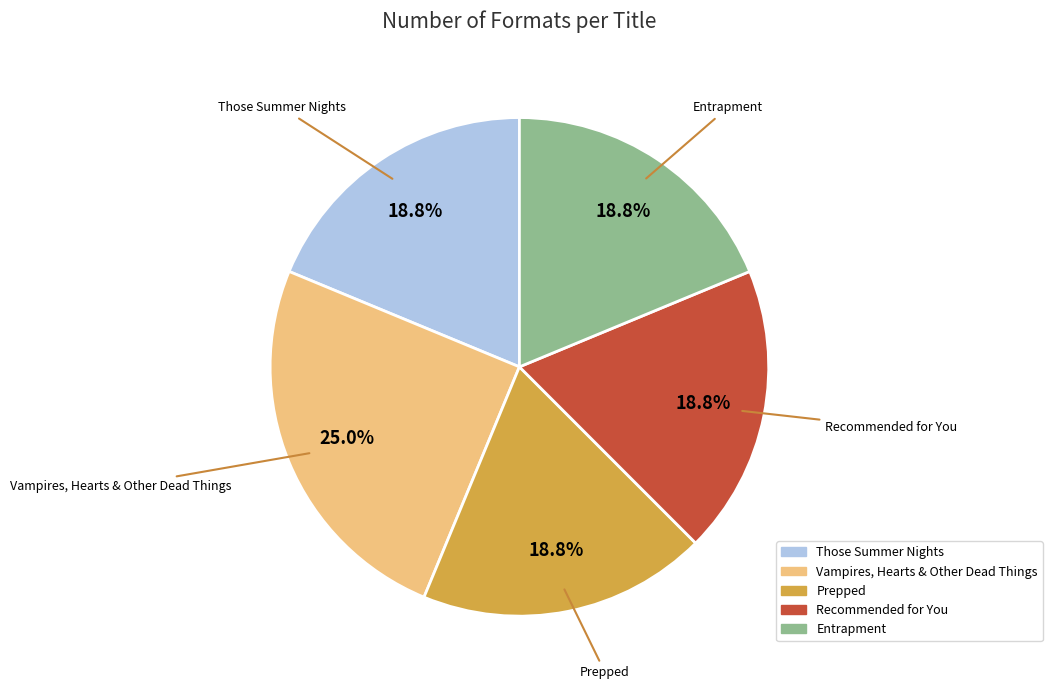

Does any single category account for the majority?

No